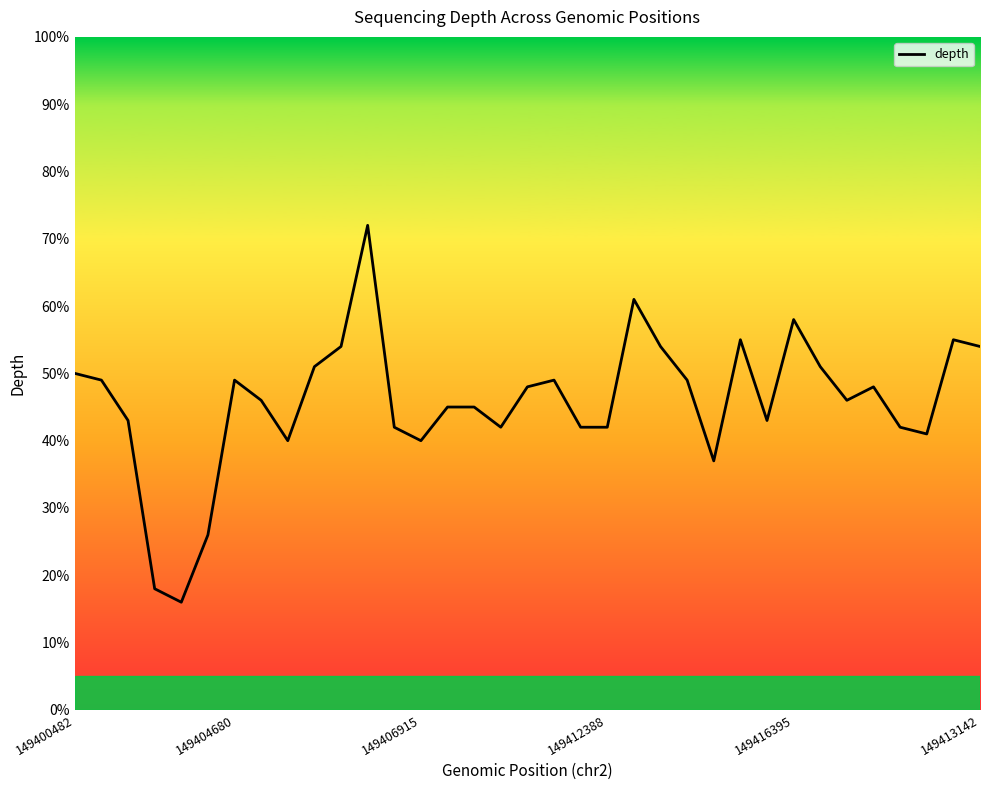

What is the ratio of the value at 19 to the value at 32?

1.0